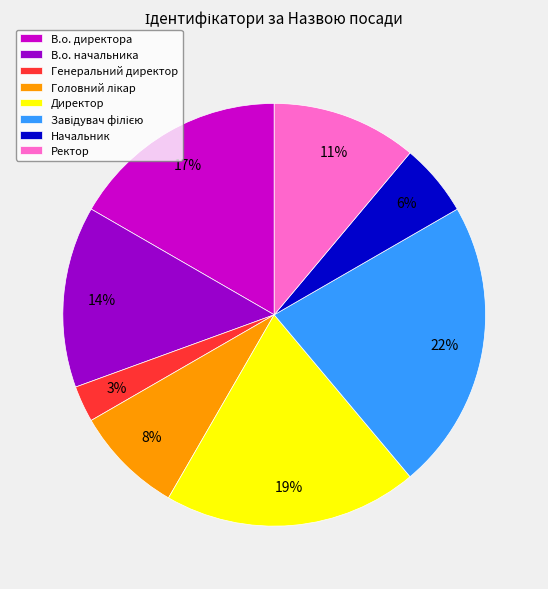

To the nearest percent, what portion does В.о. директора represent?

17%